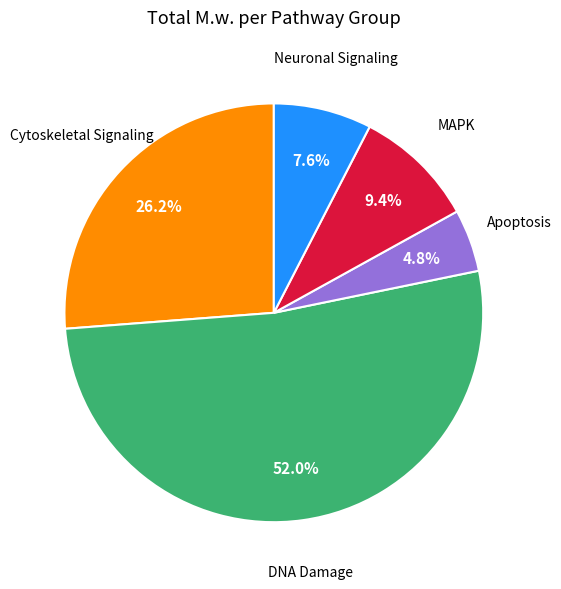

How many slices are in this pie chart?

5